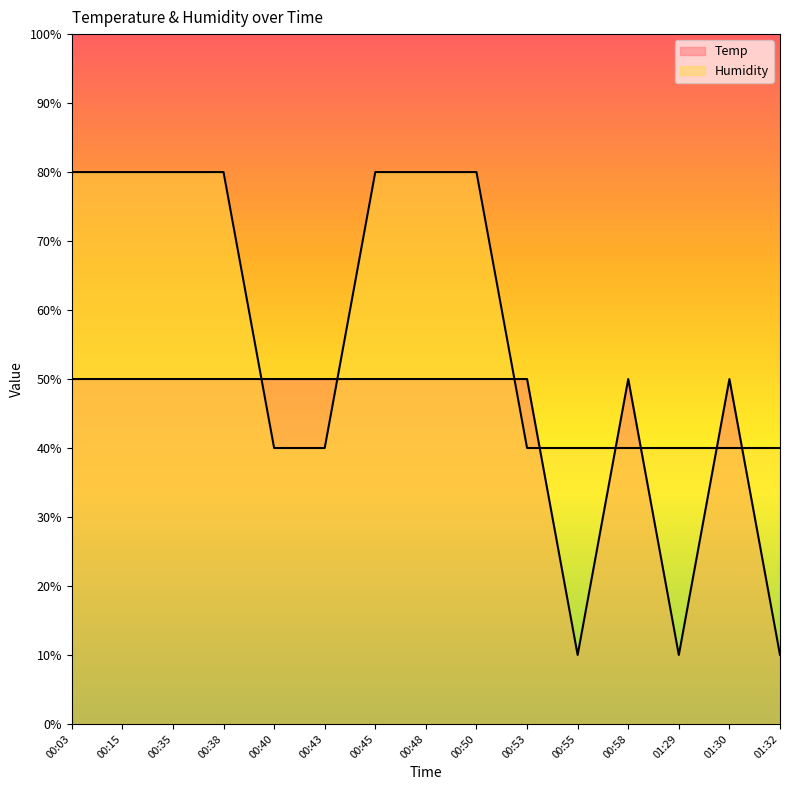

What is the sum of all Humidity values?

880